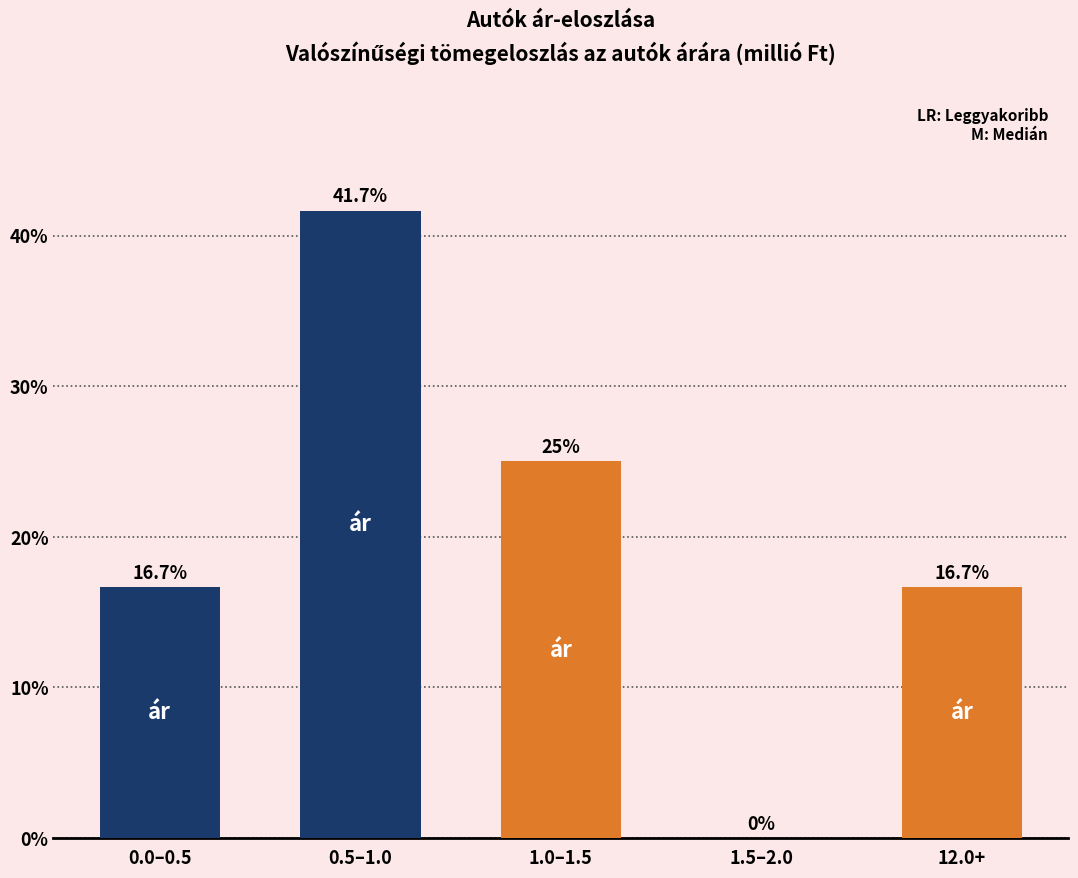

Reading right to left, extract all data points from this chart.

12.0+=16.7	1.5–2.0=0.0	1.0–1.5=25.0	0.5–1.0=41.7	0.0–0.5=16.7